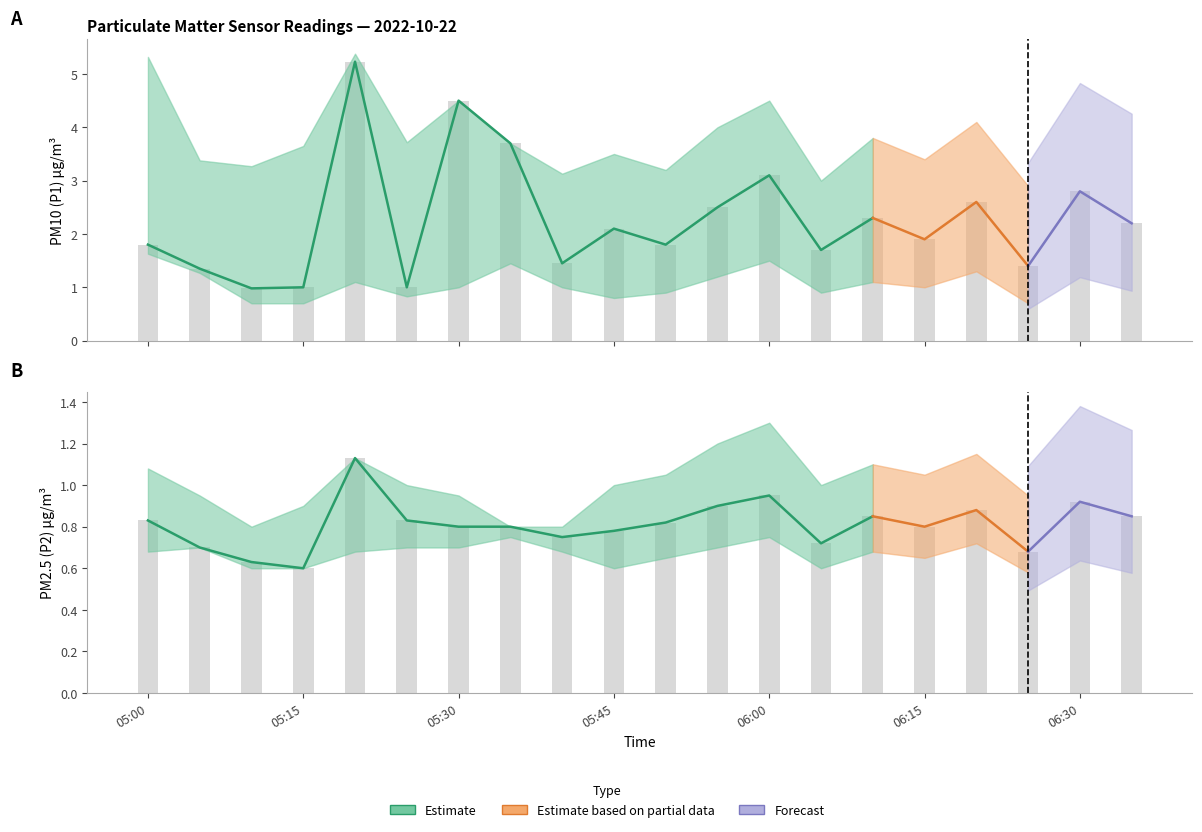

Rank the series by their maximum value, from highest to lowest.

P1_upper, P1, P1_lower, P2_upper, P2, P2_lower